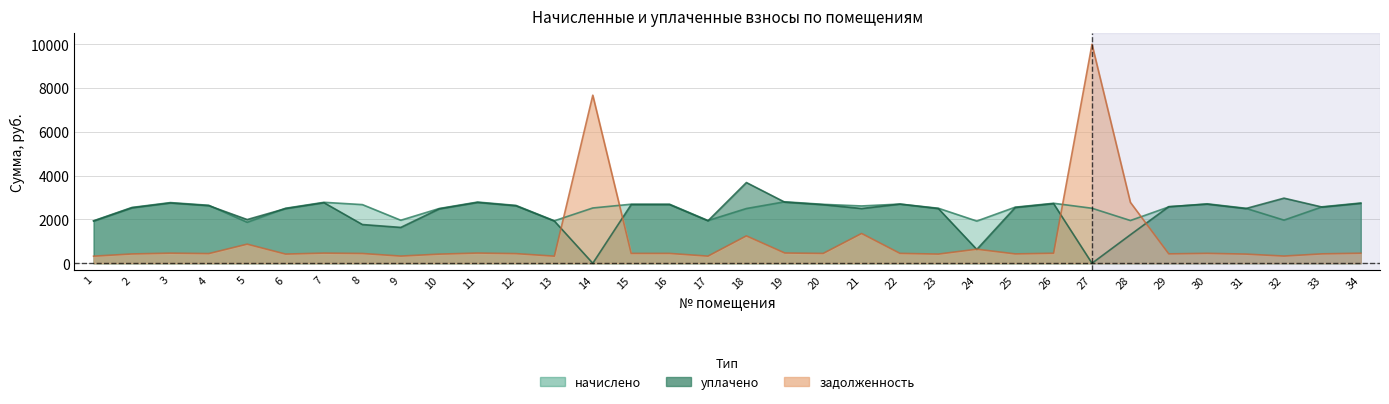

Reading left to right, transcribe all the data shown in this chart.

начислено: 1=1939.1	2=2548.6	3=2770.2	4=2647.1	5=1871.4	6=2511.7	7=2782.5	8=2677.9	9=1963.7	10=2499.4	11=2794.8	12=2640.9	13=1939.1	14=2524.0	15=2696.3	16=2696.3	17=1951.4	18=2499.4	19=2807.2	20=2690.2	21=2616.3	22=2702.5	23=2511.7	24=1926.8	25=2560.9	26=2739.4	27=2511.7	28=1951.4	29=2573.2	30=2714.8	31=2511.7	32=1969.9	33=2579.3	34=2751.7
уплачено: 1=1926.9	2=2532.4	3=2752.7	4=2630.3	5=1995.0	6=2495.8	7=2764.9	8=1768.3	9=1636.5	10=2483.5	11=2777.1	12=2624.2	13=1926.8	14=0.0	15=2679.3	16=2679.3	17=1939.1	18=3685.7	19=2789.4	20=2673.1	21=2500.0	22=2701.3	23=2495.8	24=630.1	25=2544.7	26=2722.1	27=0.0	28=1301.0	29=2585.8	30=2697.6	31=2495.8	32=2972.5	33=2563.0	34=2734.3